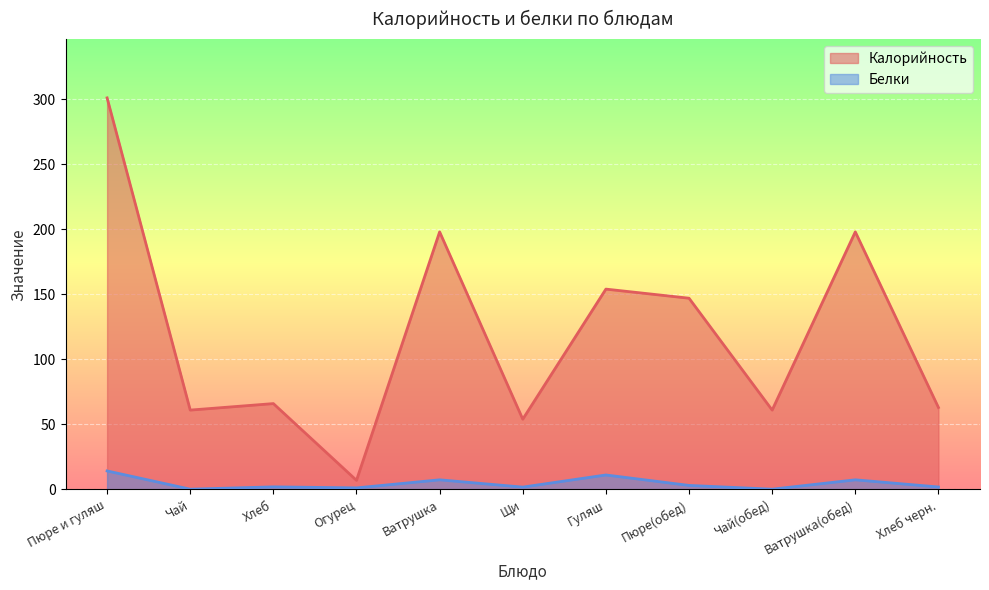

What is the label of the 10th point from the left?

Ватрушка(обед)